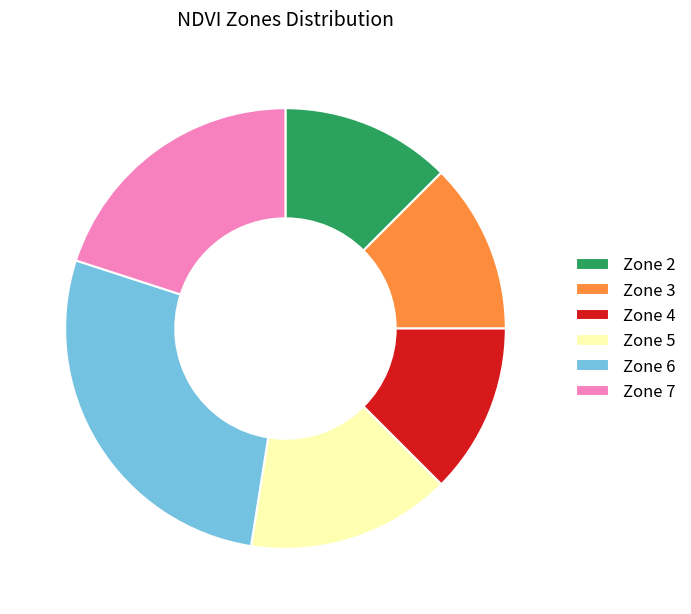

Do Zone 4 and Zone 7 together represent more than half of the pie?

No